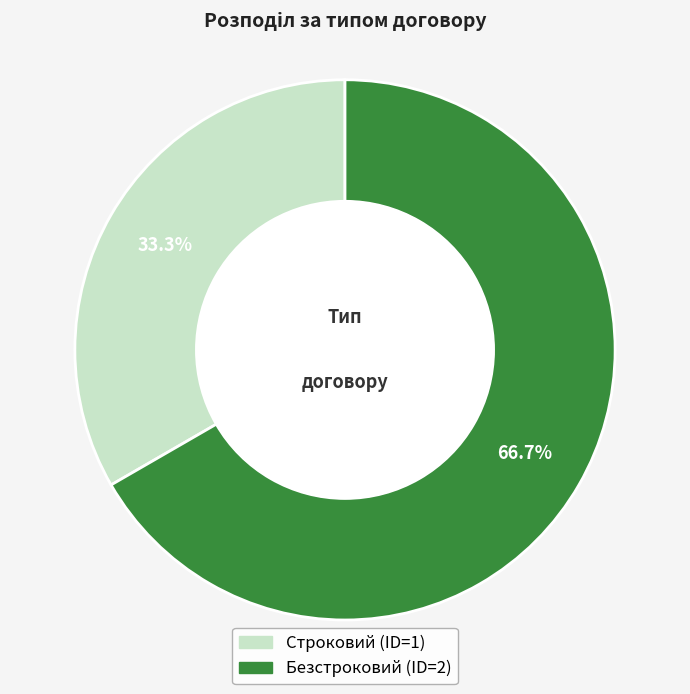

To the nearest percent, what portion does Строковий represent?

33%